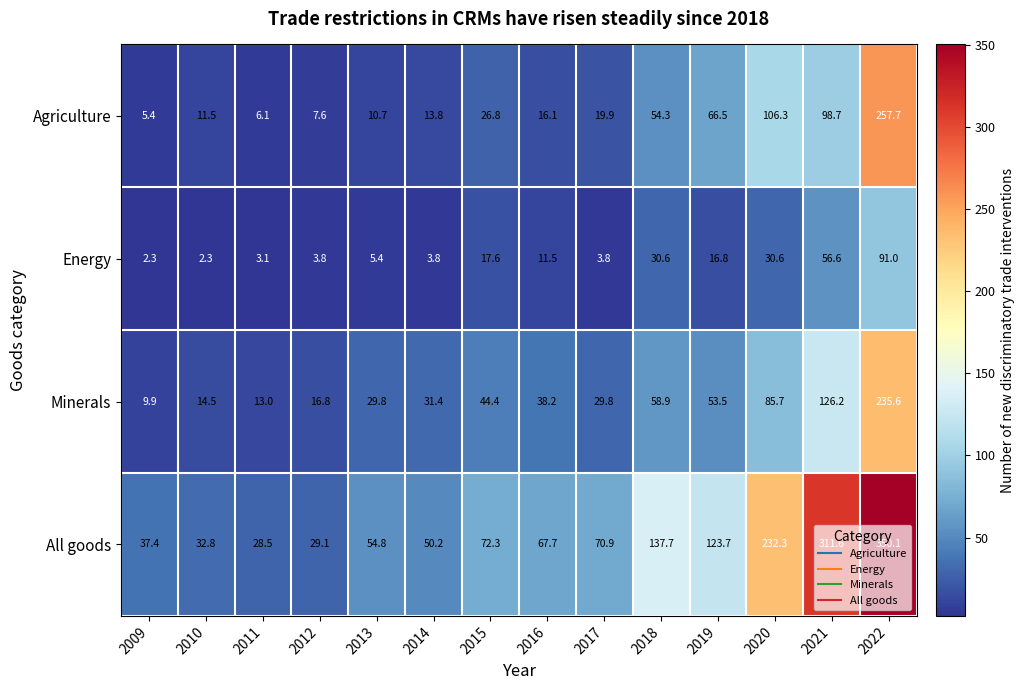

How many data points in Minerals are less than 38?

7